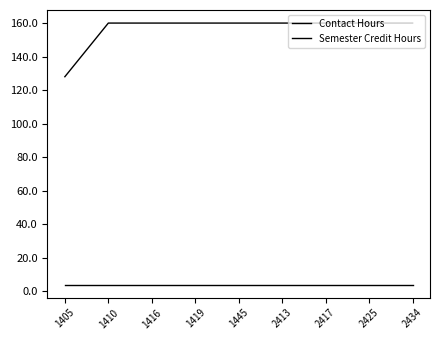

Does the chart display data point markers on the line(s)?

No